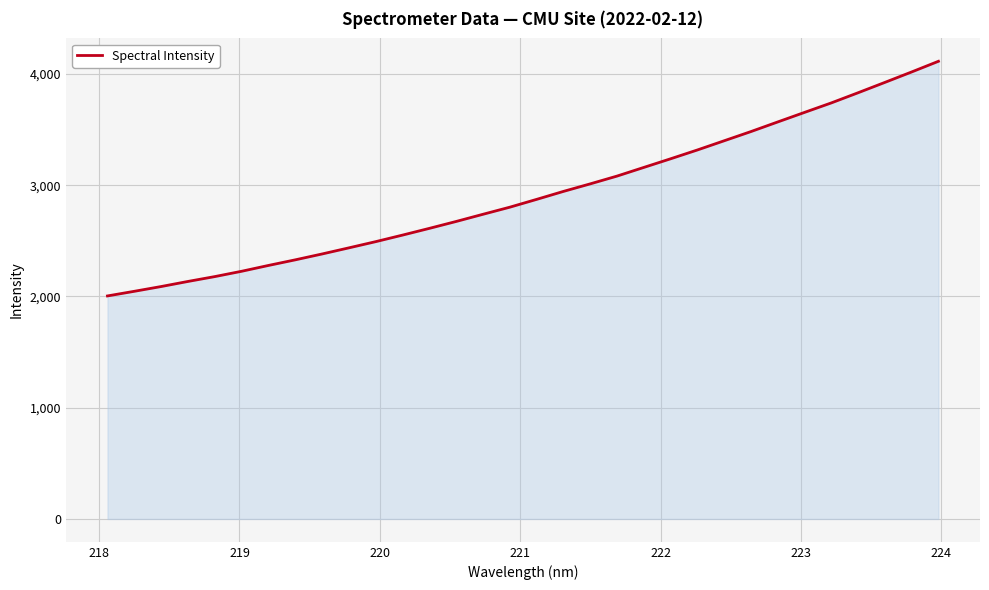

What is the greatest value displayed?

4114.6